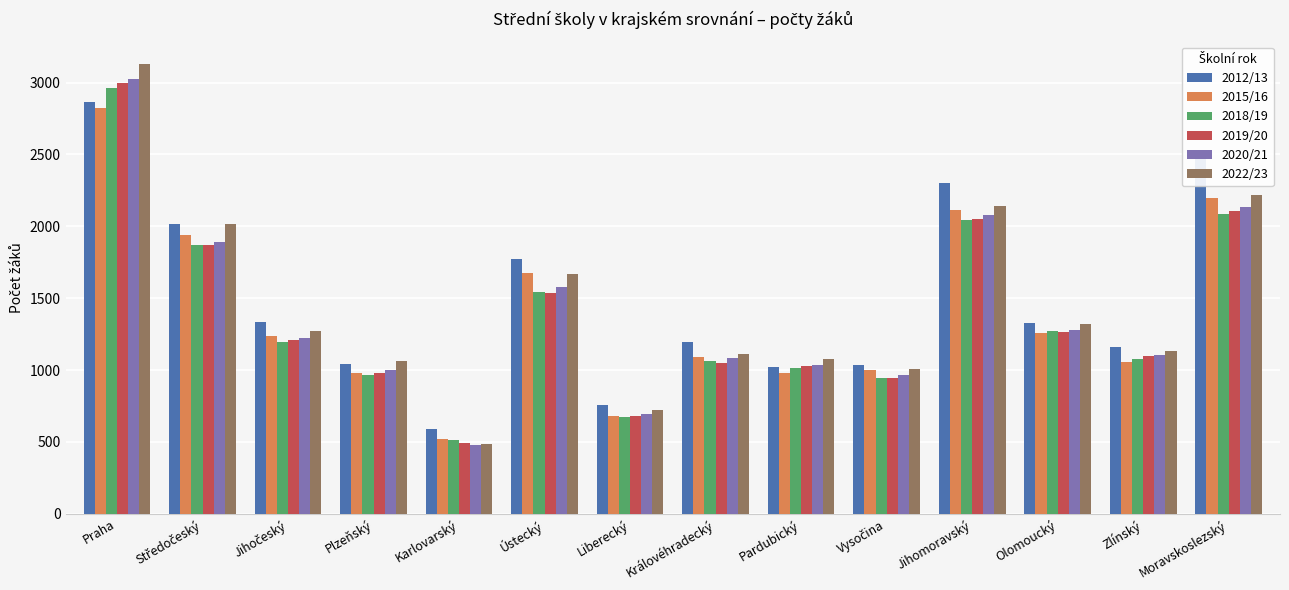

What is the total value across all series at Moravskoslezský?

13243